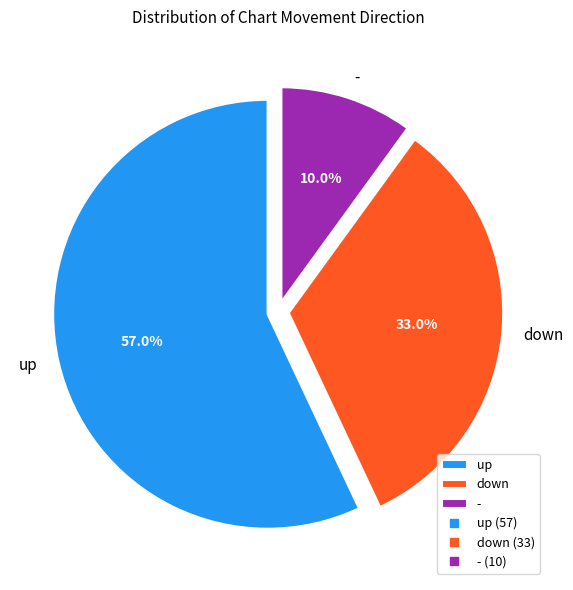

What is the ratio of the value at up to the value at down?

1.7